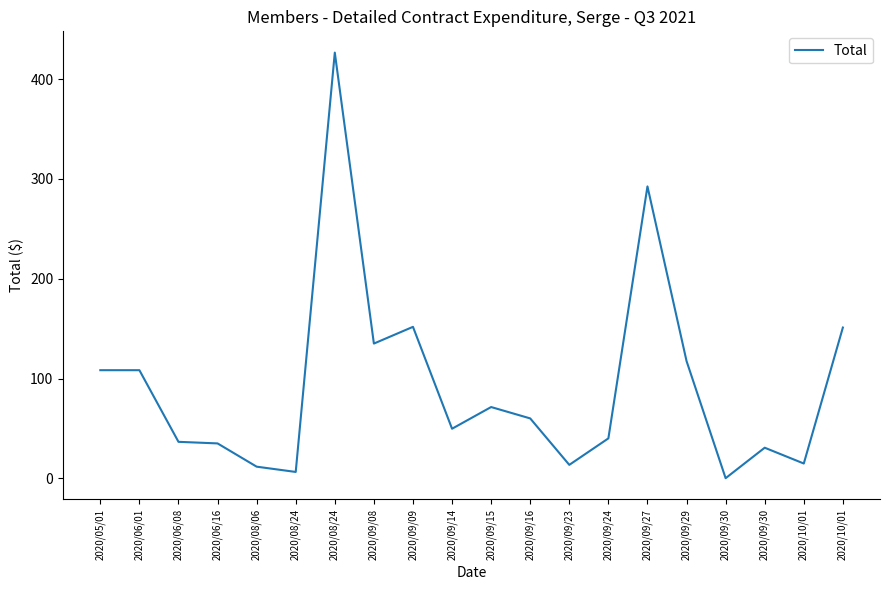

What is the change in value from 2020/09/09 to 2020/09/30?

-121.1